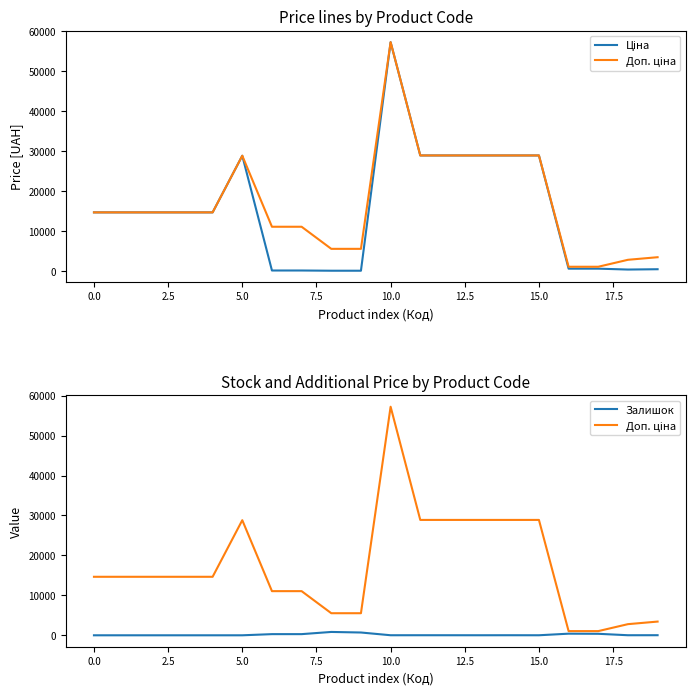

What are all the series names shown in the legend?

Ціна, Доп. ціна, Залишок